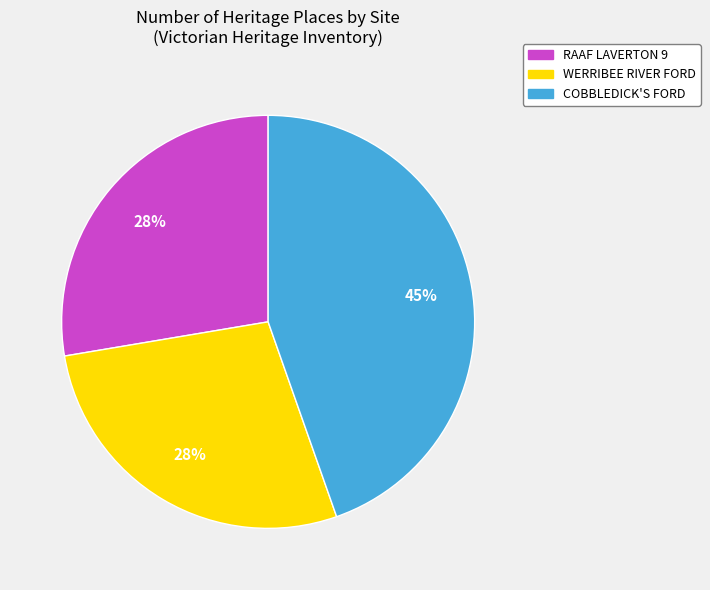

Count the number of slices in the pie.

3